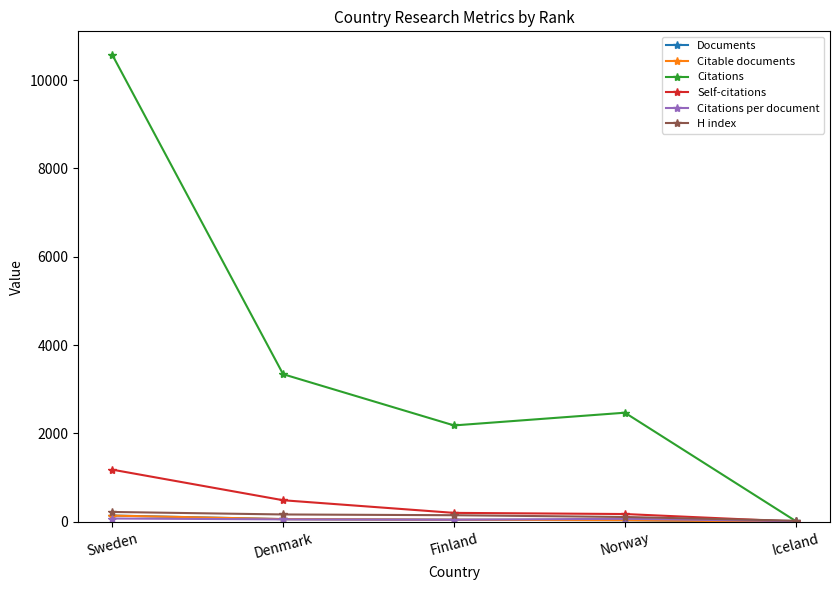

What is the sum of all H index values?

671.0